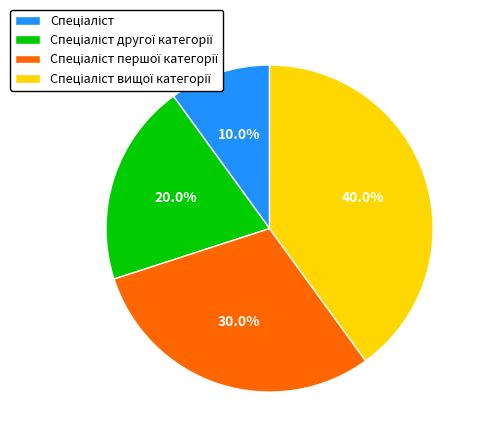

To the nearest percent, what is the average slice percentage?

25%